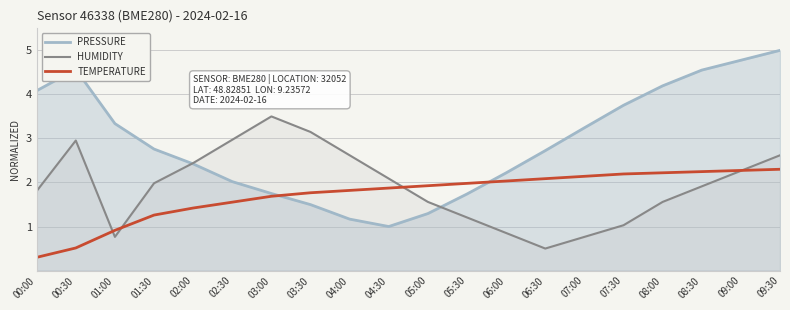

Reading left to right, list all the values displayed in this chart.

00:00=0.3	00:30=0.5	01:00=0.9	01:30=1.3	02:00=1.4	02:30=1.6	03:00=1.7	03:30=1.8	04:00=1.8	04:30=1.9	05:00=1.9	05:30=2.0	06:00=2.0	06:30=2.1	07:00=2.1	07:30=2.2	08:00=2.2	08:30=2.2	09:00=2.3	09:30=2.3